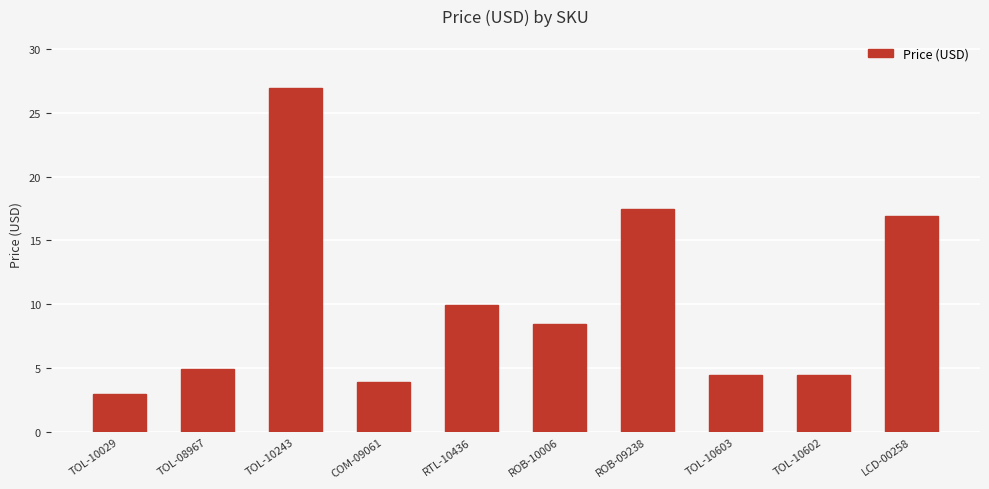

What is the ratio of the value at RTL-10436 to the value at TOL-08967?

2.0